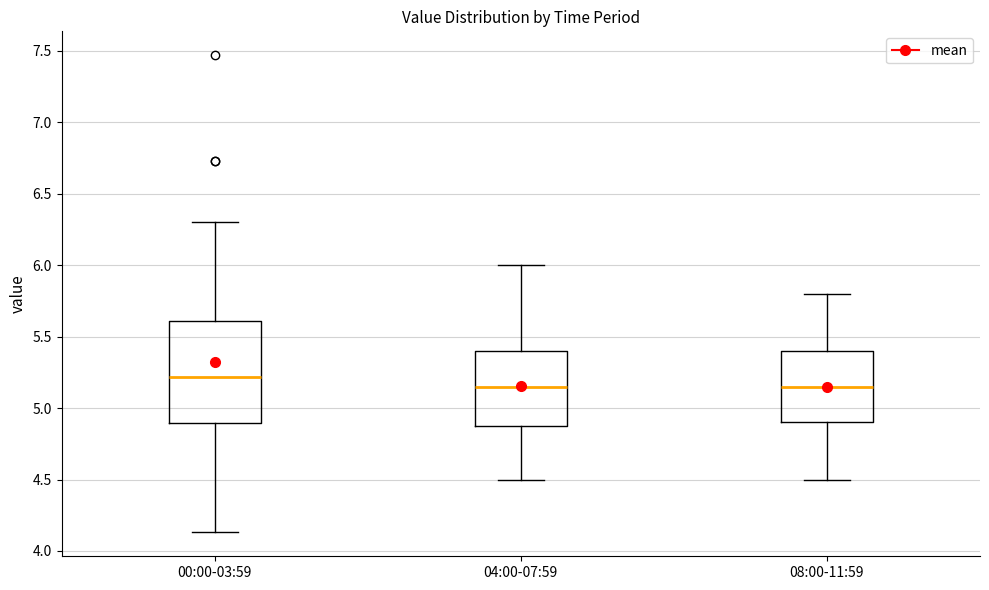

Reading left to right, read every box against the y-axis: the position of its median line, the range the box covers, and the ends of its whiskers. The values are not printed on the chart, so give them approximately, as read against the axis.

00:00-03:59: median 5.20, box 4.90 to 5.60, whiskers 4.15 to 6.30
04:00-07:59: median 5.15, box 4.90 to 5.40, whiskers 4.50 to 6.00
08:00-11:59: median 5.15, box 4.90 to 5.40, whiskers 4.50 to 5.80